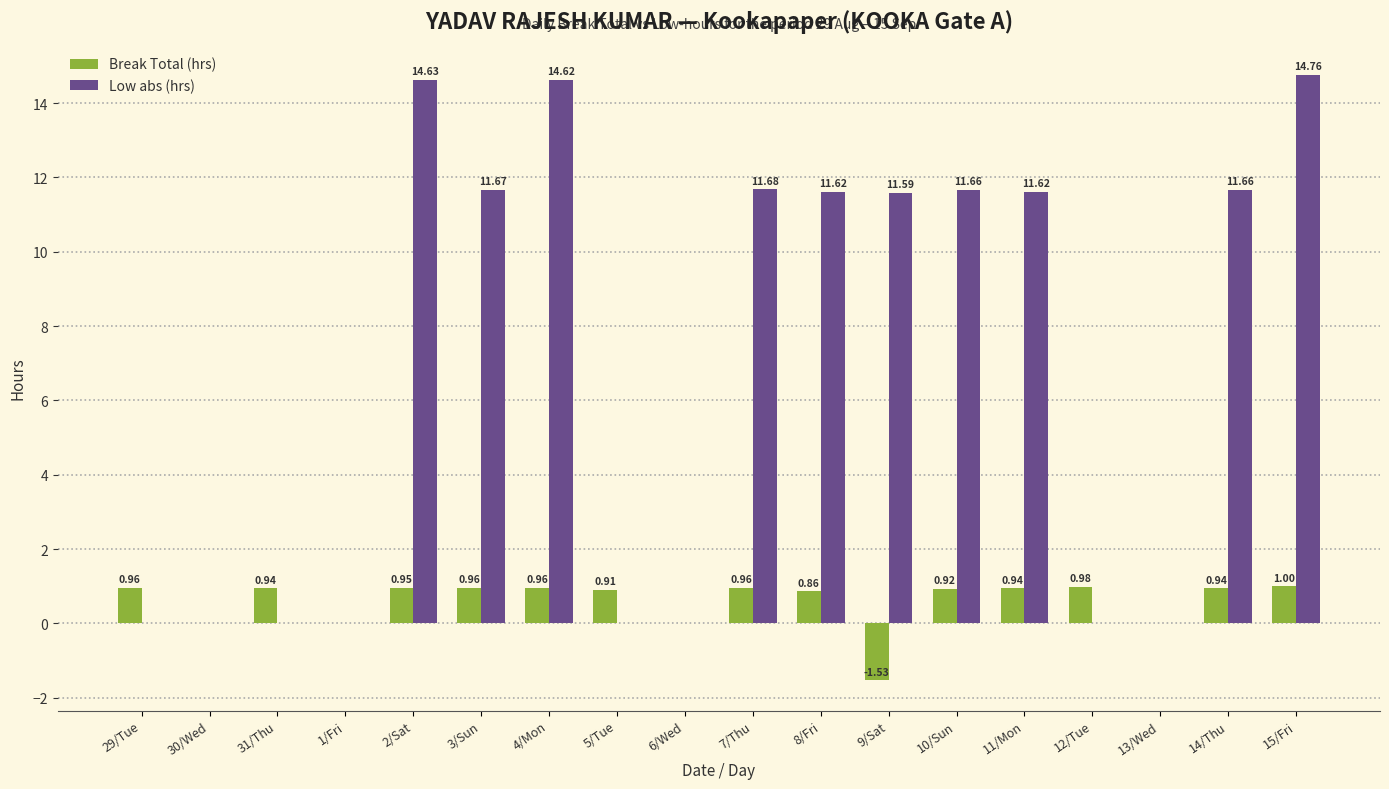

How many groups of bars are there?

18